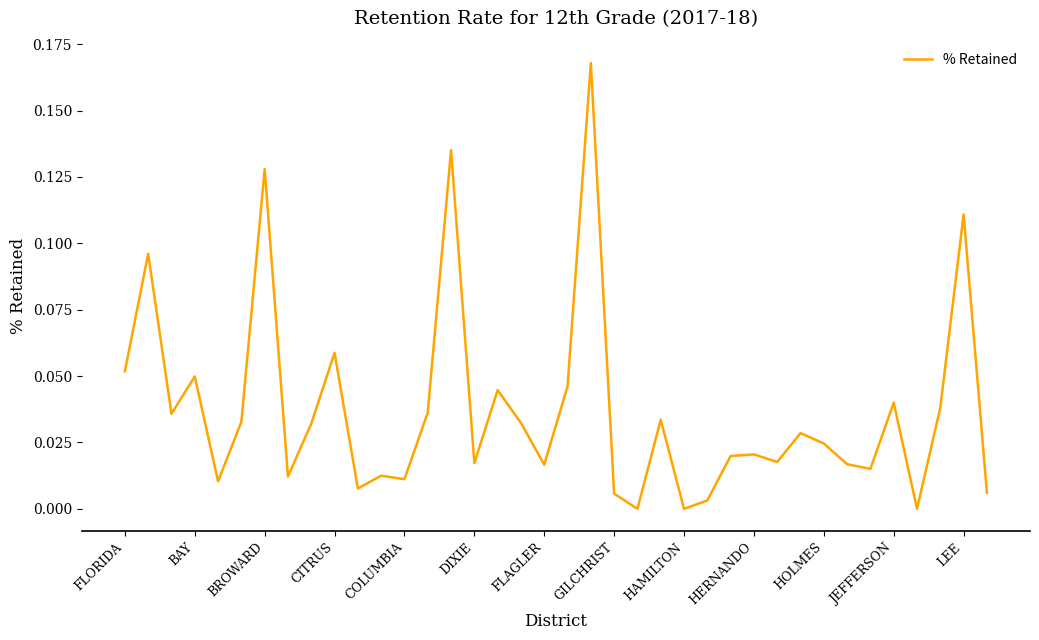

Does the chart have visible grid lines?

No